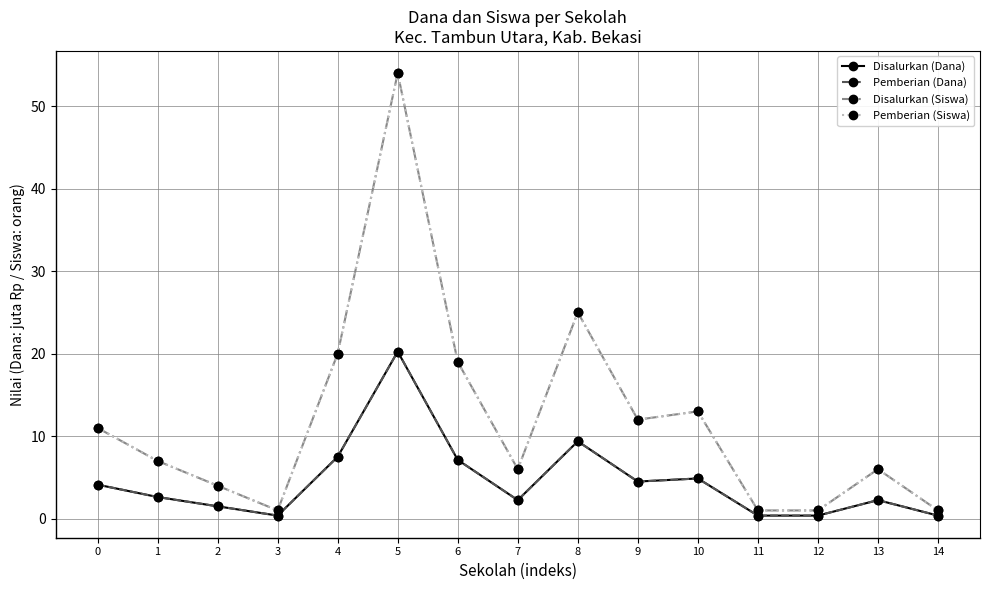

Where is Pemberian (Siswa) nearest to the value 27?

8